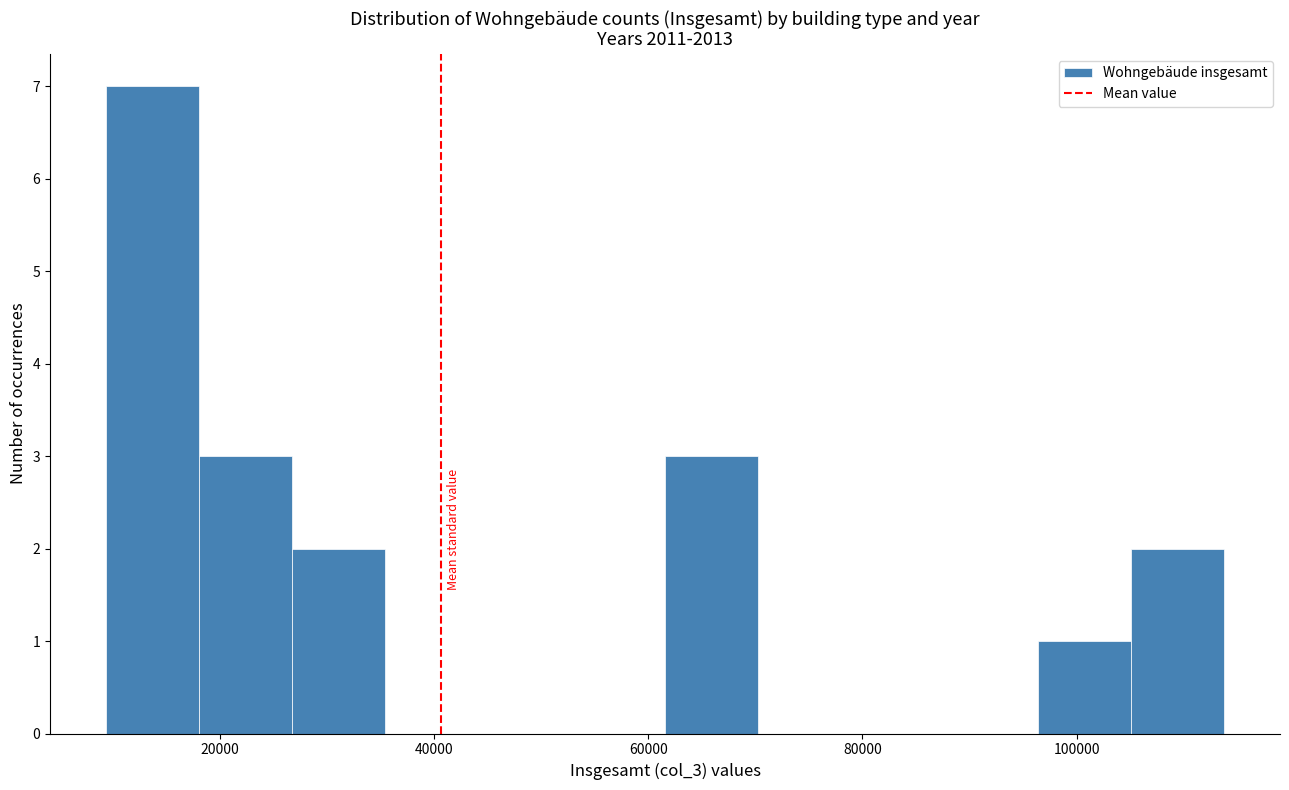

Reading left to right, transcribe this chart: for each bar, give the range it covers on the x-axis and its height. Neither the bar edges nor the heights are printed on the chart, so give them approximately, as read against the axes.

10000 to 18000: 7
18000 to 26000: 3
26000 to 36000: 2
36000 to 44000: 0
44000 to 52000: 0
52000 to 62000: 0
62000 to 70000: 3
70000 to 78000: 0
78000 to 88000: 0
88000 to 96000: 0
96000 to 106000: 1
106000 to 114000: 2